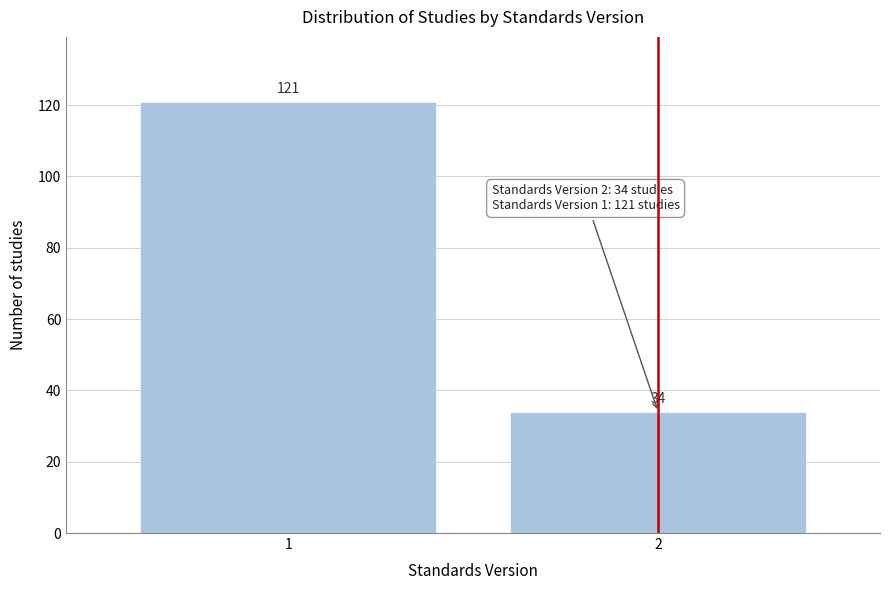

Reading right to left, what are all the values shown in this chart?

2=34	1=121